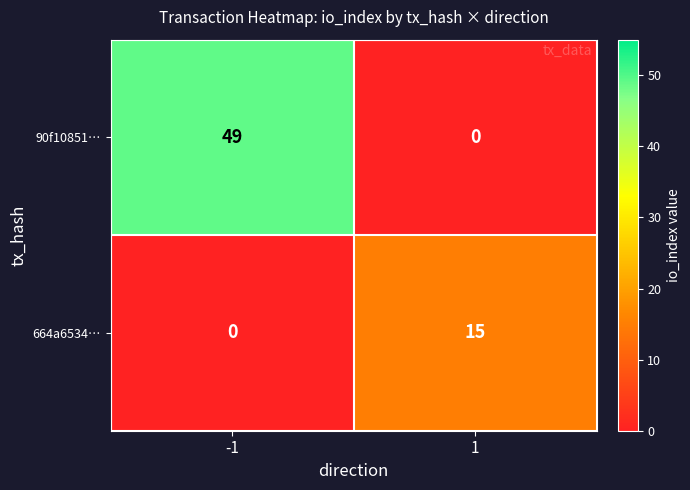

Reading right to left, extract all data points from this chart.

90f10851…: 0	49
664a6534…: 15	0